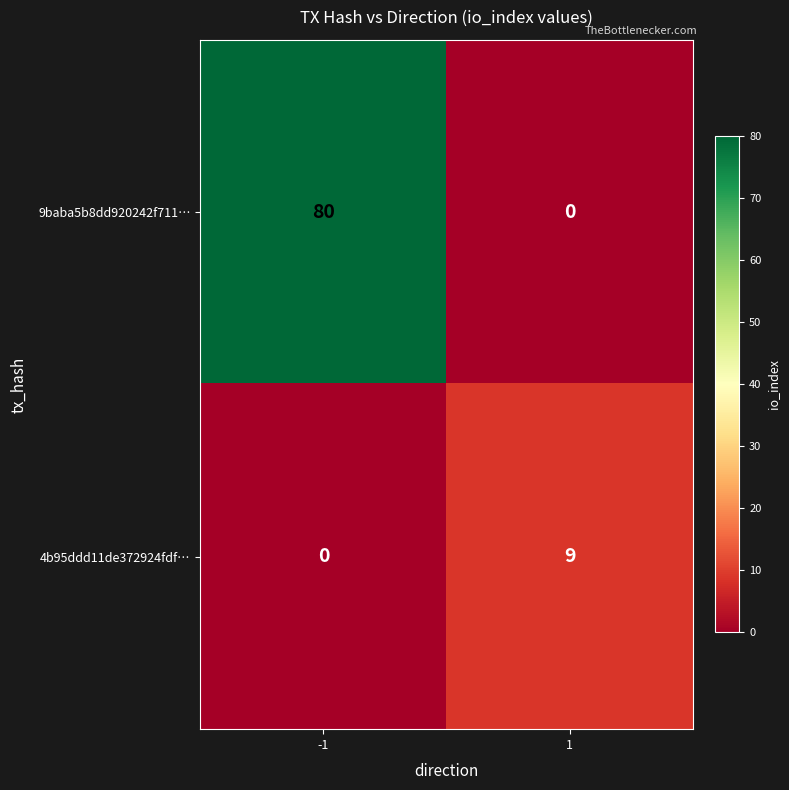

Reading right to left, list all the values displayed in this chart.

9baba5b8dd920242f711…: 0	80
4b95ddd11de372924fdf…: 9	0